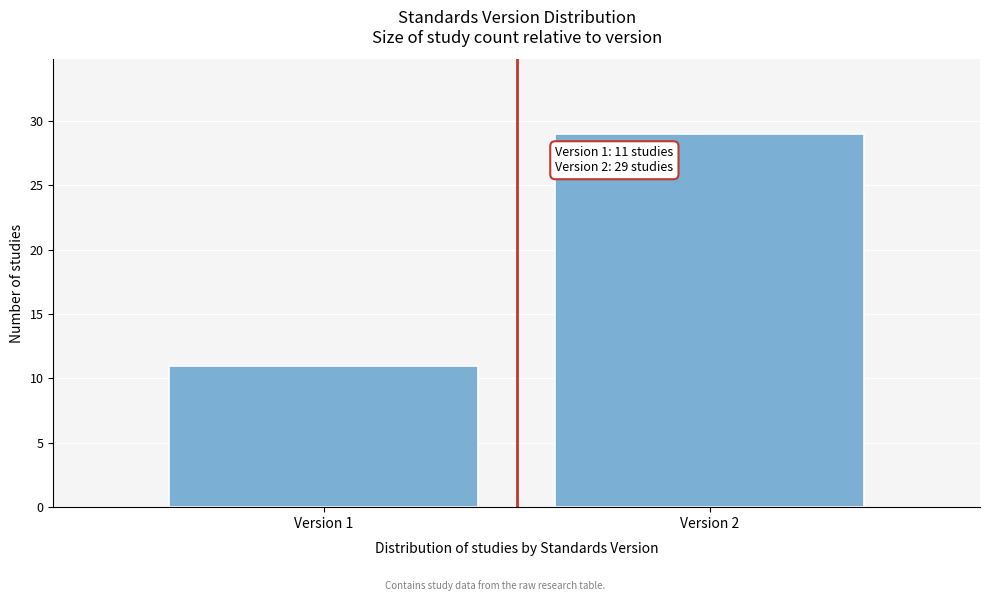

Reading left to right, transcribe all the data shown in this chart.

11	29